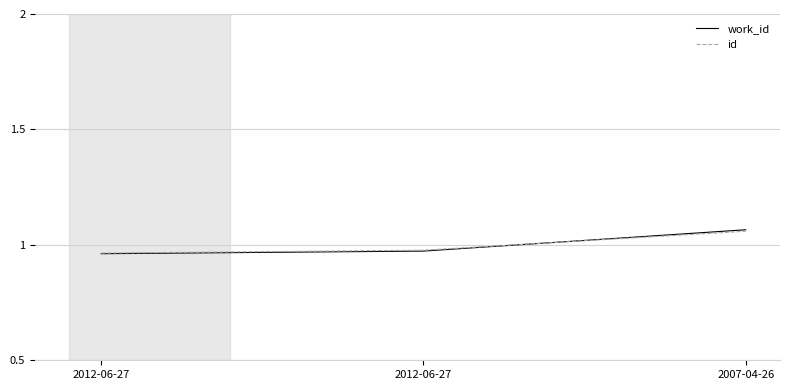

How many id values are between 0 and 1?

2